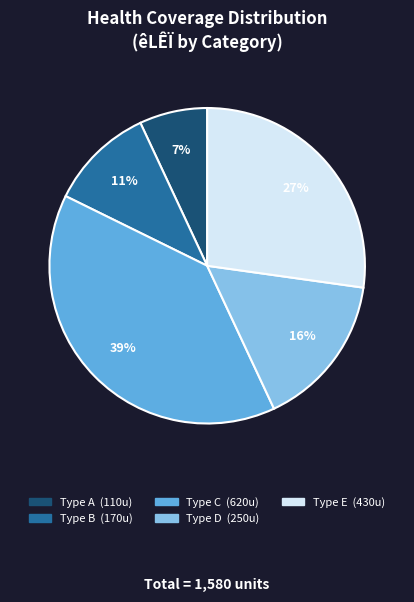

Count the number of slices in the pie.

5